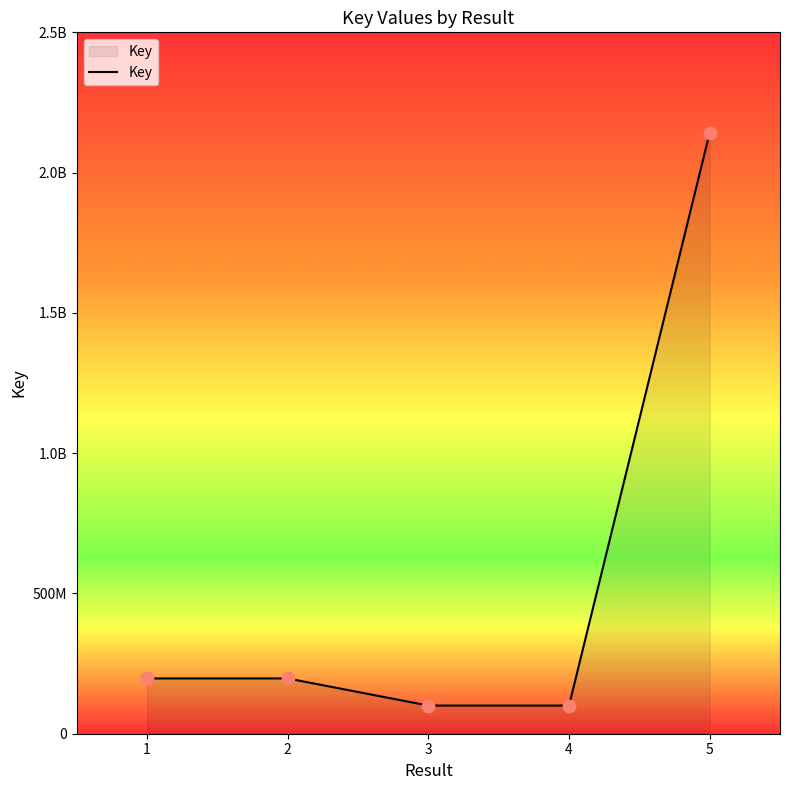

Between 5 and 1, which is larger?

5